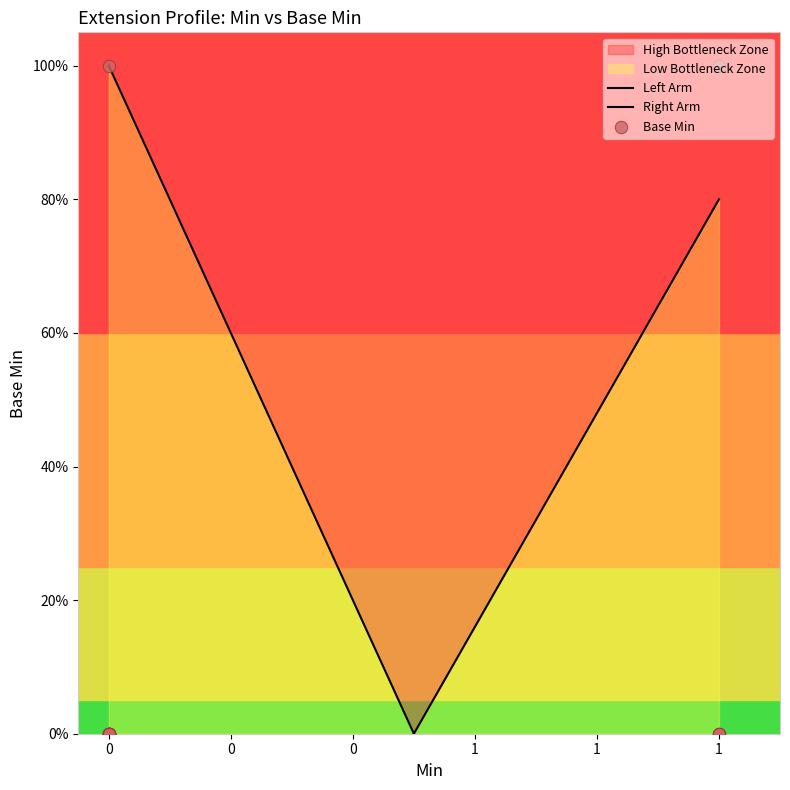

Between 1 and 0, which is larger?

1